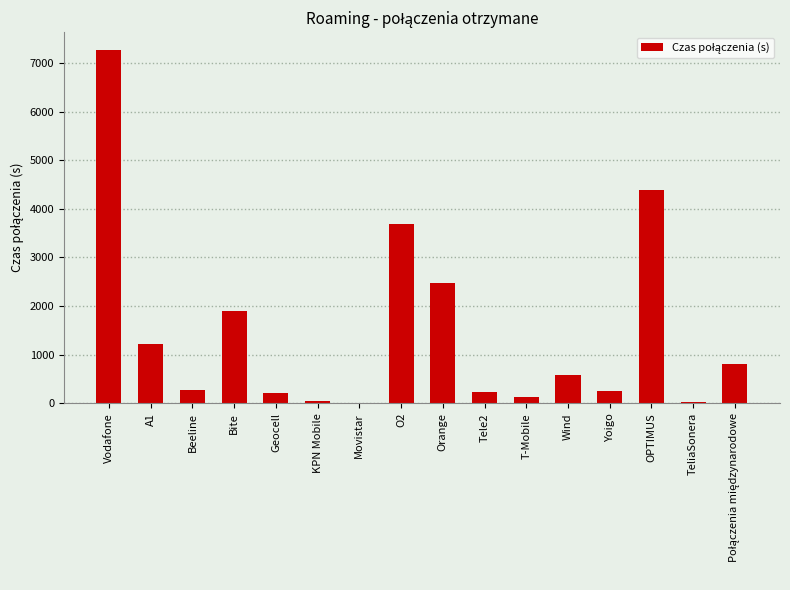

Which category has the highest value across all series?

Vodafone